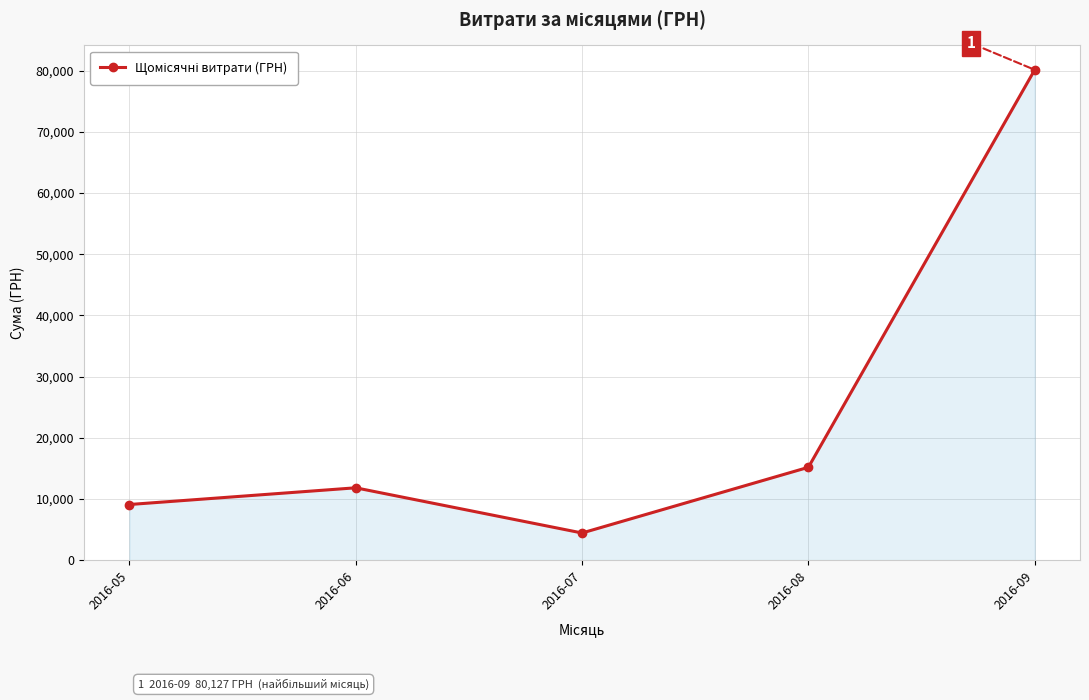

Which category has the highest value across all series?

2016-09